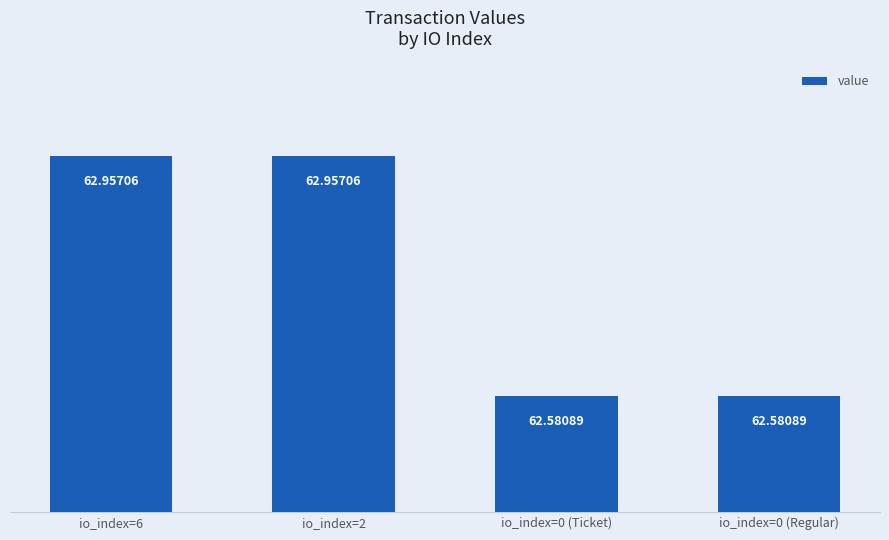

What is the difference between the maximum and minimum values?

0.4